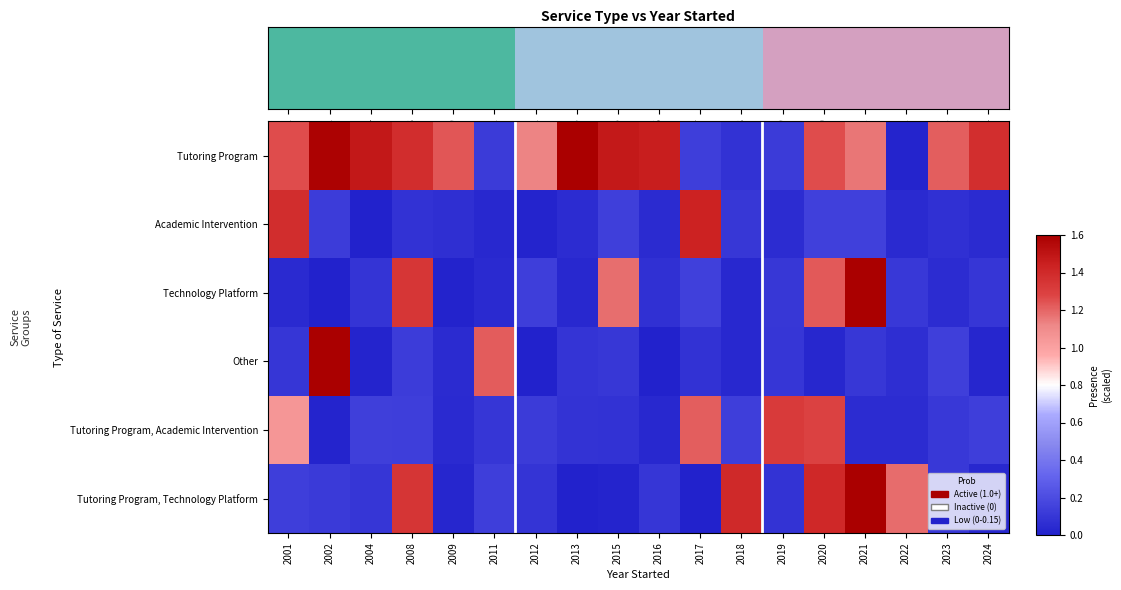

What is the total value across all series at 2012?

1.5